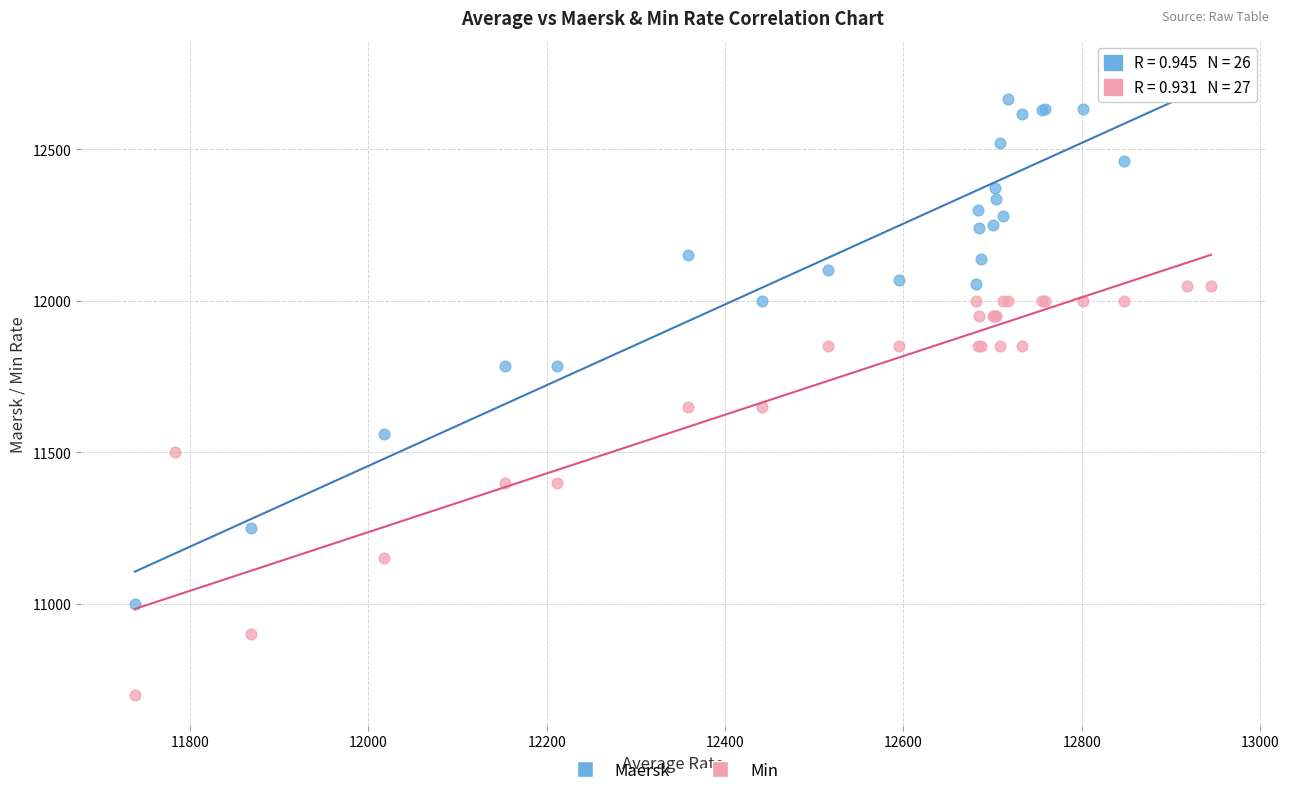

Which series reaches the minimum Y coordinate?

Min